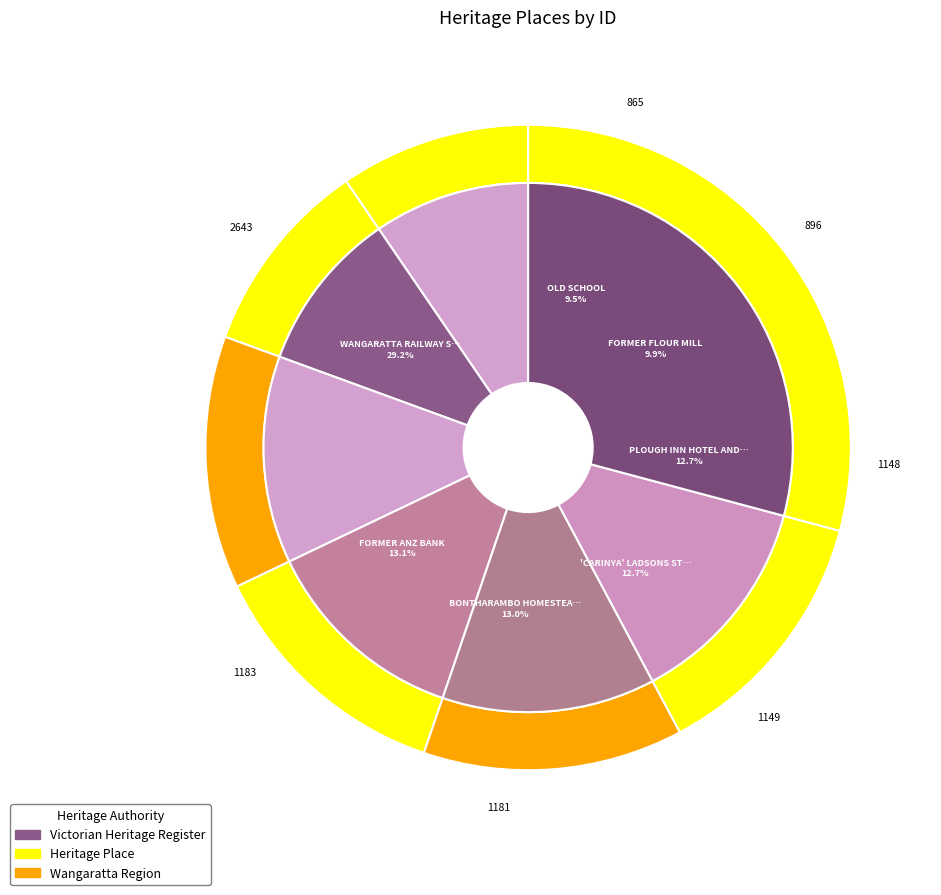

How many segments does this pie chart have?

7